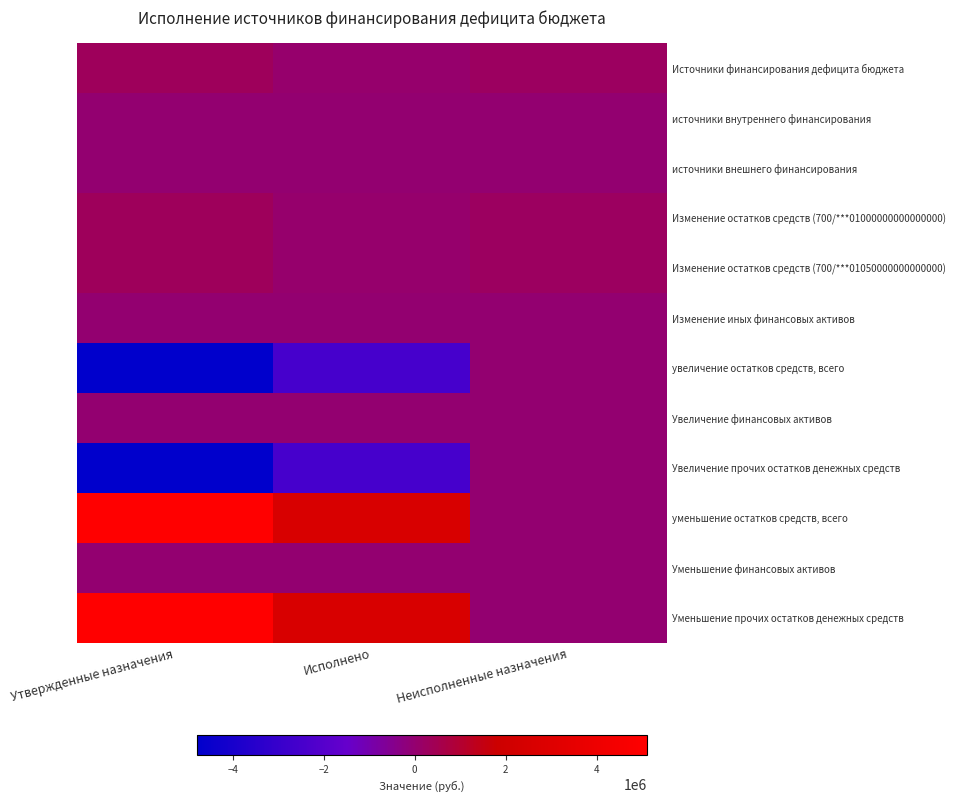

Between Исполнено and Утвержденные назначения, which is larger?

Утвержденные назначения